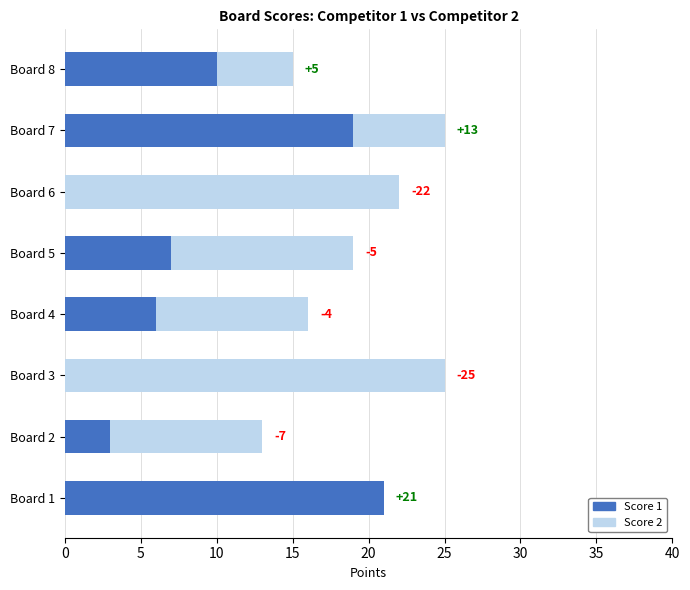

Which series has the largest total across all categories?

Score 2